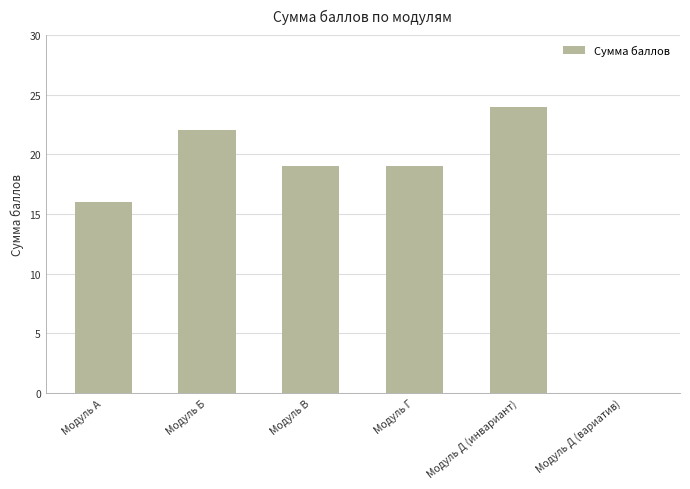

What is the sum of the values at Модуль Д (инвариант) and Модуль Б?

46